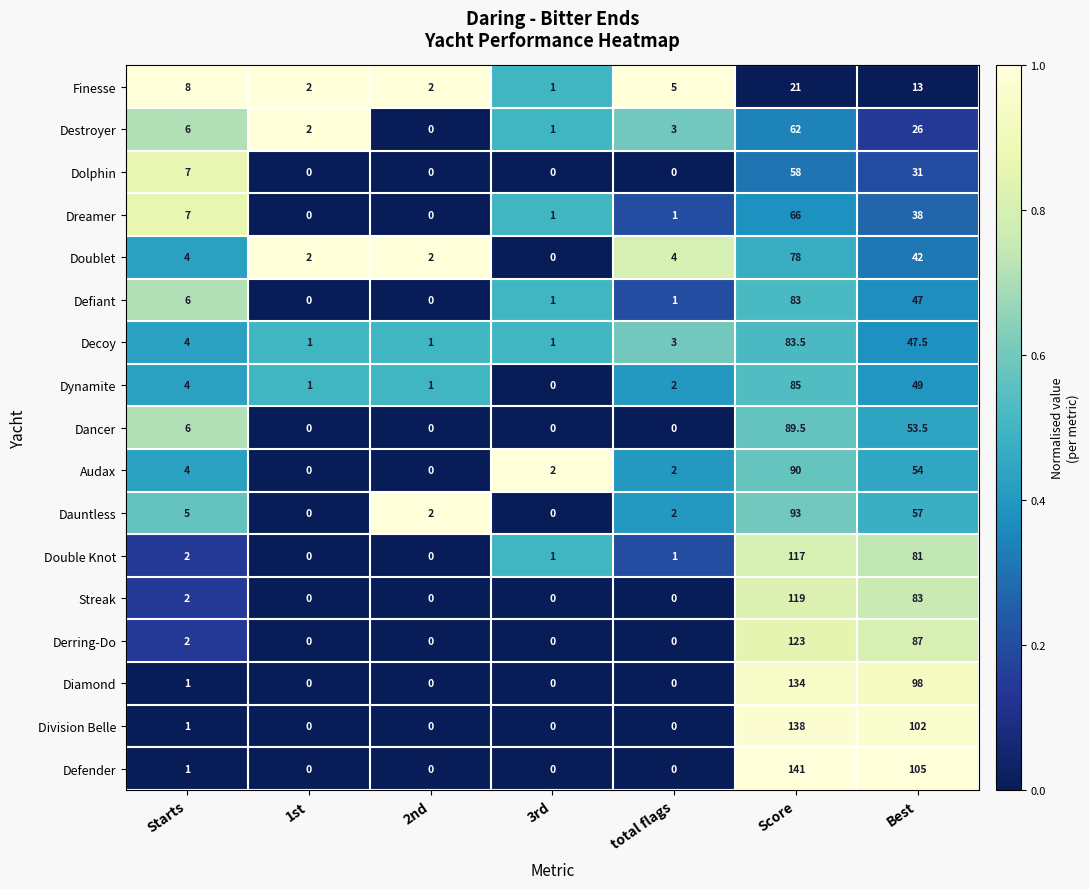

Rank the series at Best from lowest to highest value.

Finesse, Destroyer, Dolphin, Dreamer, Doublet, Defiant, Decoy, Dynamite, Dancer, Audax, Dauntless, Double Knot, Streak, Derring-Do, Diamond, Division Belle, Defender